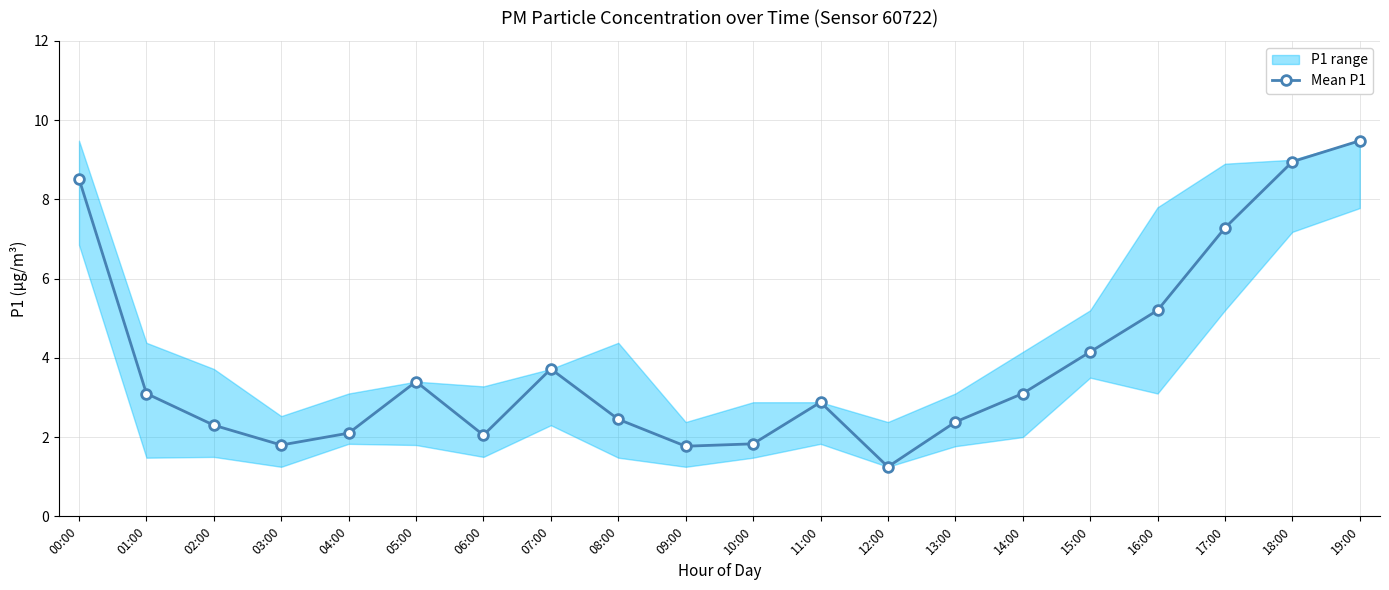

What is the difference between the maximum and second lowest values?

7.7